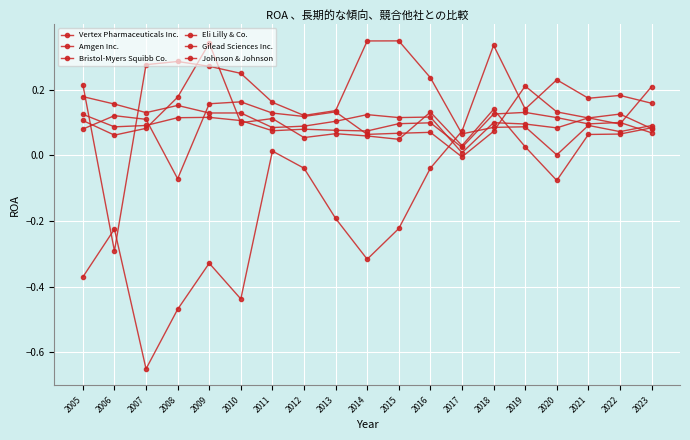

Does the chart have visible grid lines?

Yes